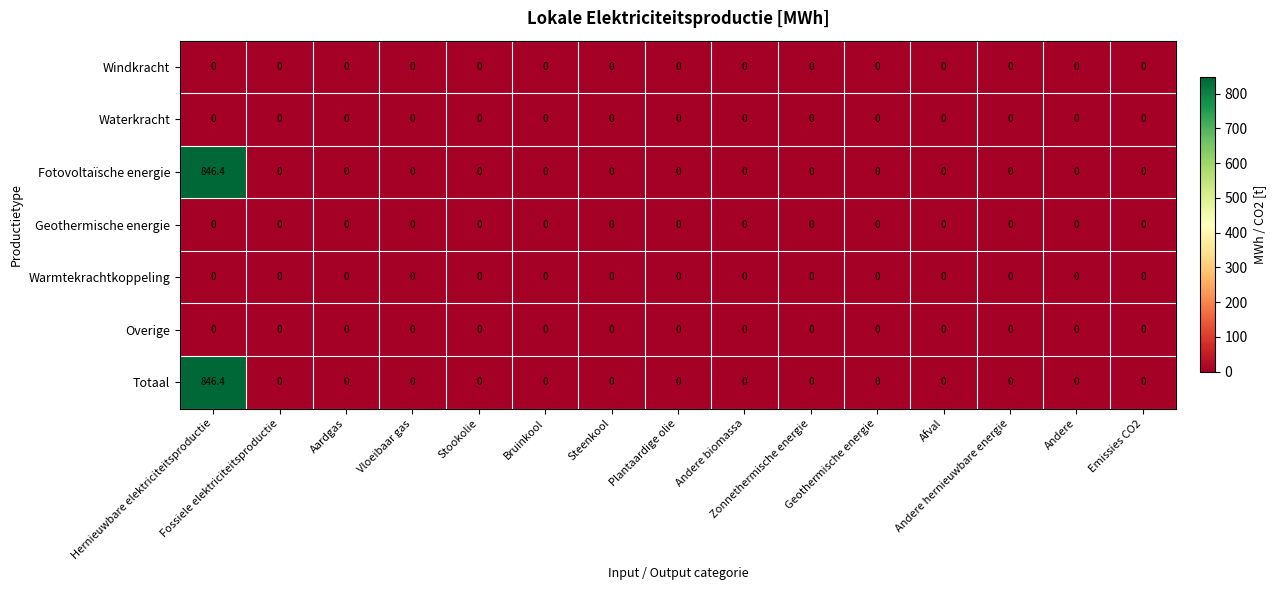

What is the sum of all Totaal values?

846.4